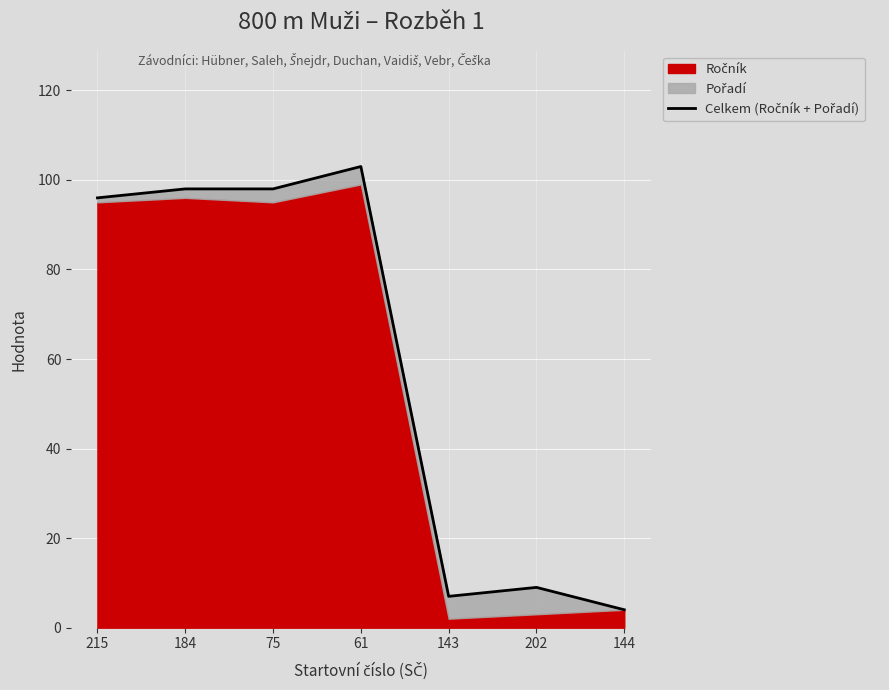

Rank the categories by value from highest to lowest.

61, 184, 75, 215, 202, 143, 144